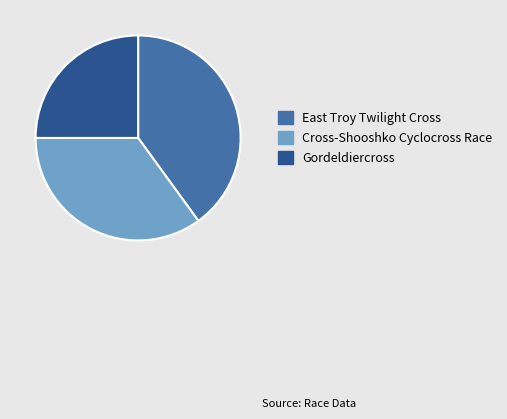

Which category has the biggest portion of the pie?

East Troy Twilight Cross